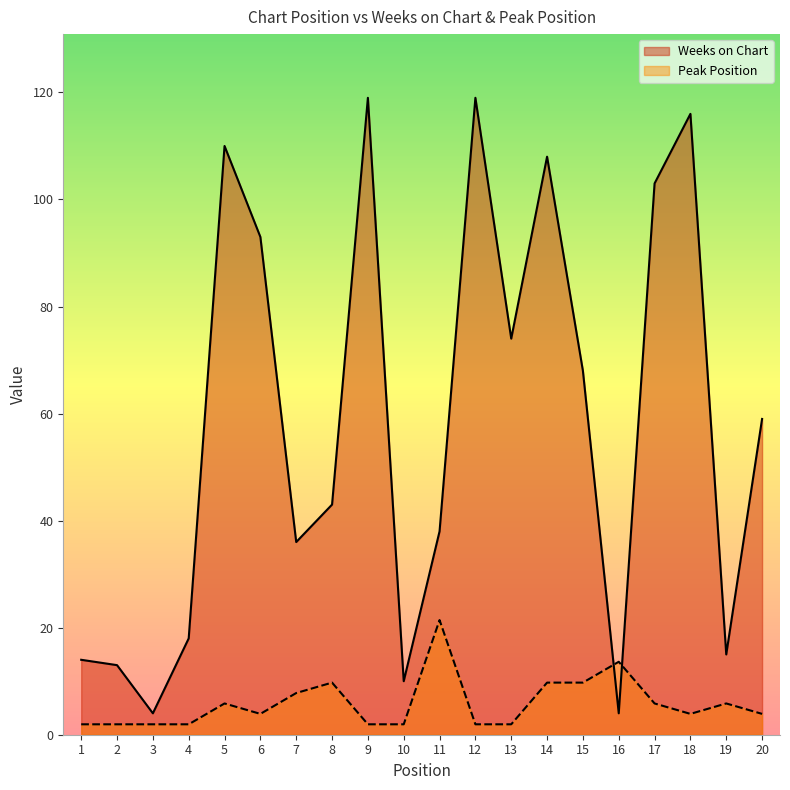

What is the average value of the Weeks on Chart series?

58.2